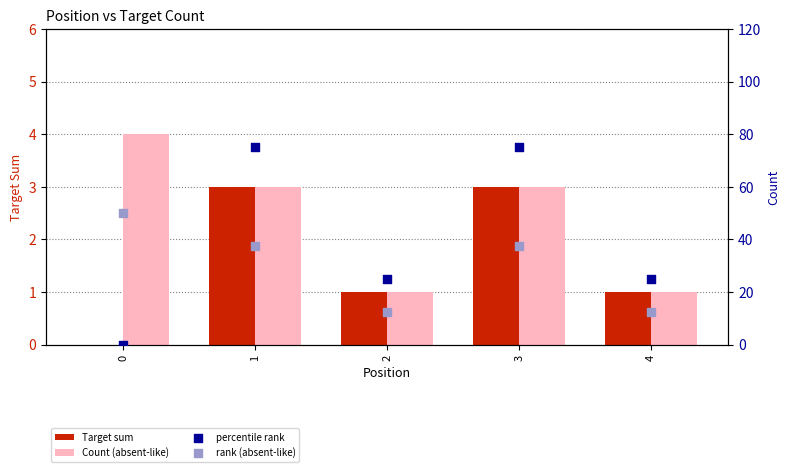

Which series has the widest spread of Y values?

percentile rank